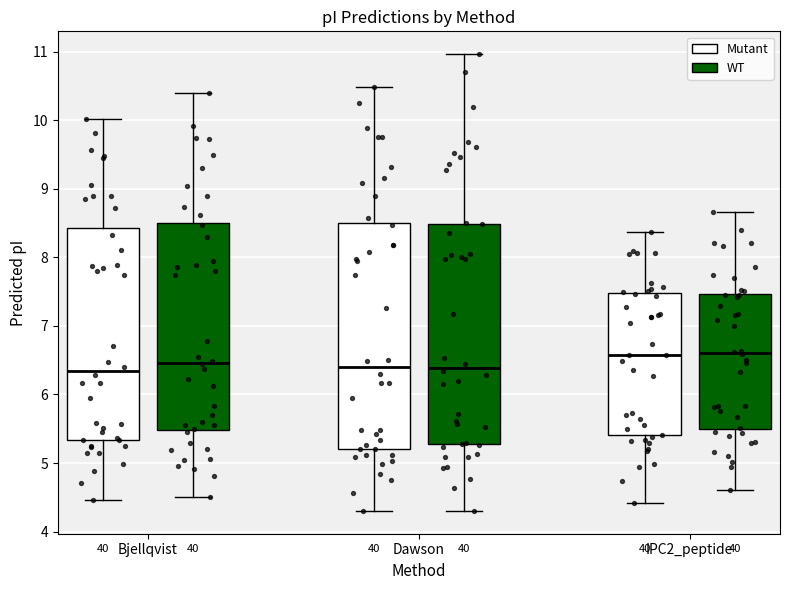

Where does the upper whisker of the box for Bjellqvist (Mutant) end on the y-axis? The values are not printed on the chart, so give them approximately, as read against the axis.

10.0